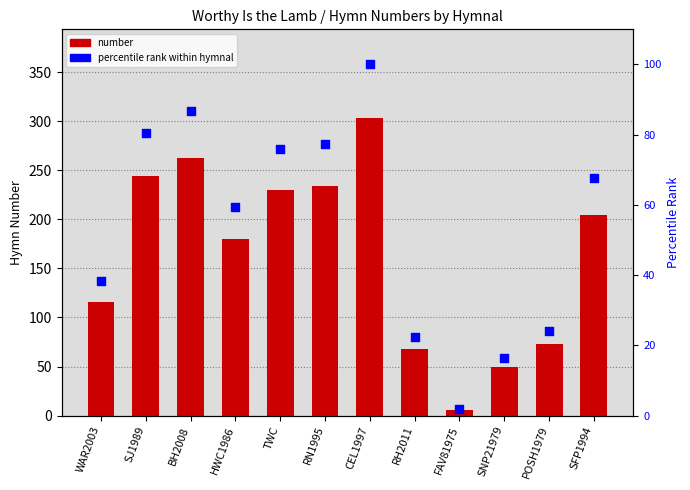

Is the value of percentile rank within hymnal at SFP1994 greater than the value of number at SFP1994?

No